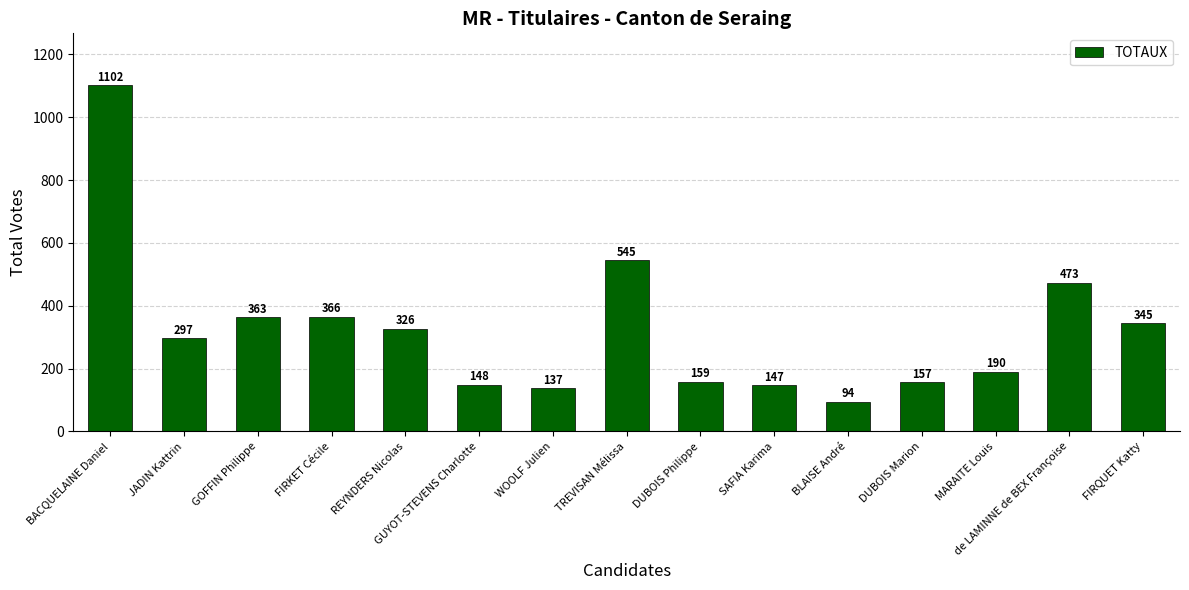

What is the difference between the second highest and second lowest values?

408